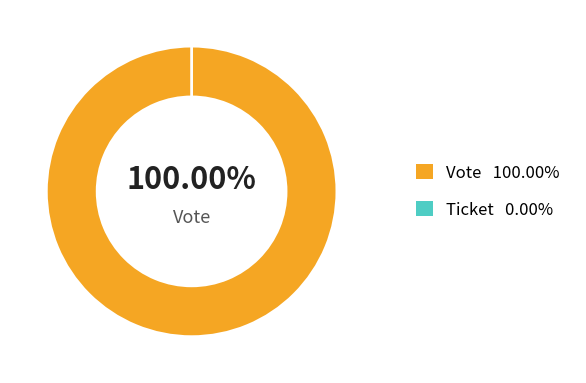

Count the number of slices in the pie.

2